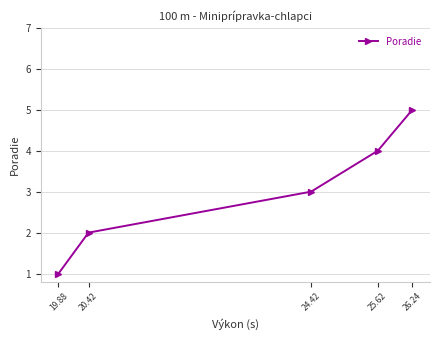

Rank the categories by value from lowest to highest.

19.88, 20.42, 24.42, 25.62, 26.24